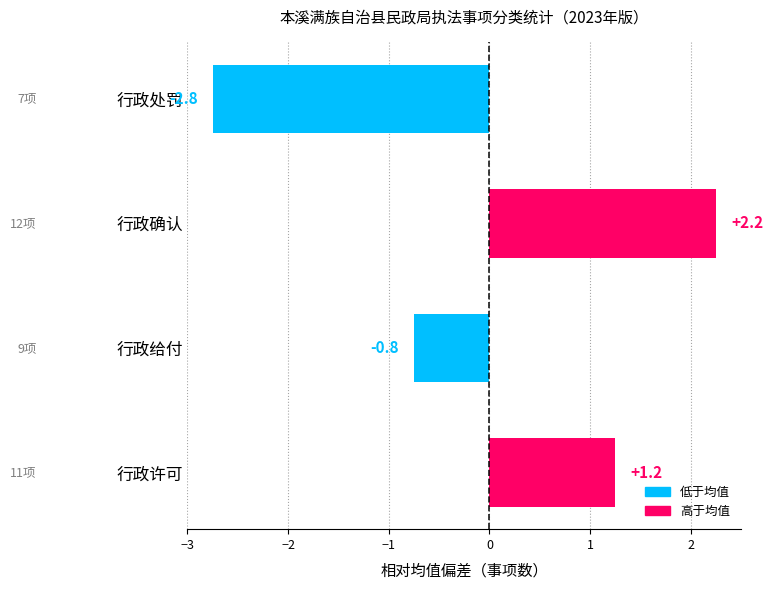

Rank the categories by value from lowest to highest.

行政处罚, 行政给付, 行政许可, 行政确认